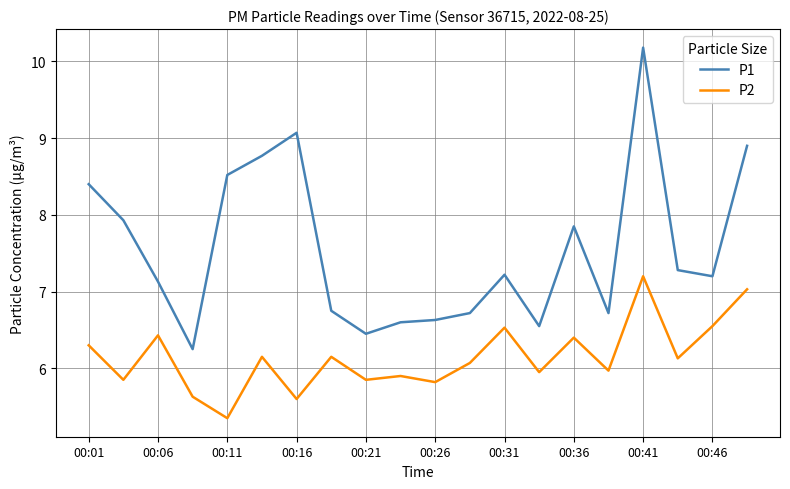

Does the chart display data point markers on the line(s)?

No